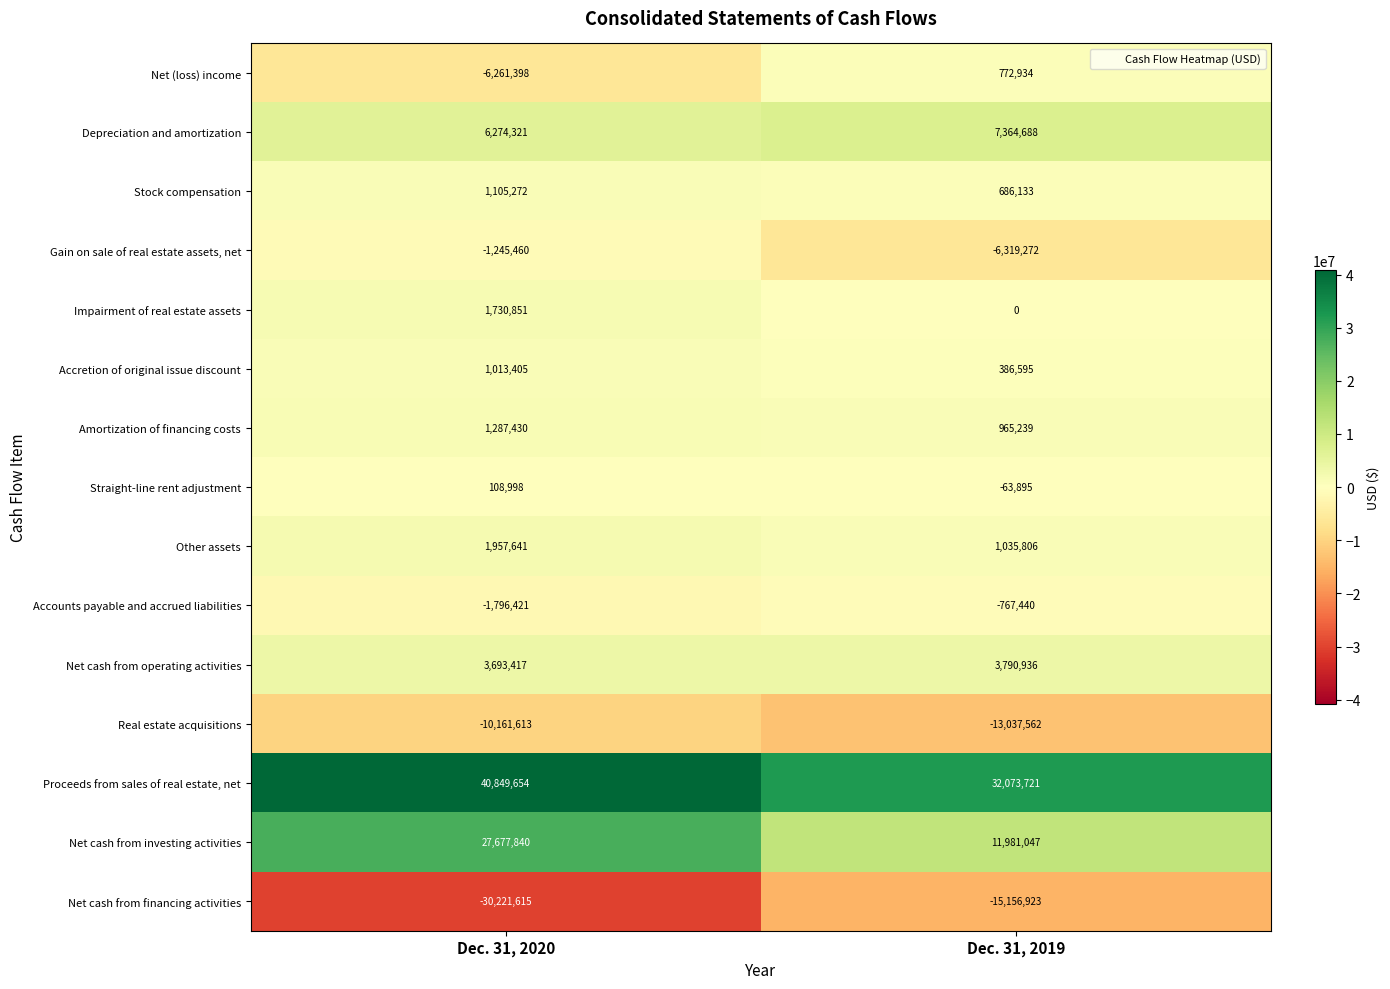

At Dec. 31, 2019, list the series in order from smallest to largest.

Net cash from financing activities, Real estate acquisitions, Gain on sale of real estate assets, net, Accounts payable and accrued liabilities, Straight-line rent adjustment, Impairment of real estate assets, Accretion of original issue discount, Stock compensation, Net (loss) income, Amortization of financing costs, Other assets, Net cash from operating activities, Depreciation and amortization, Net cash from investing activities, Proceeds from sales of real estate, net